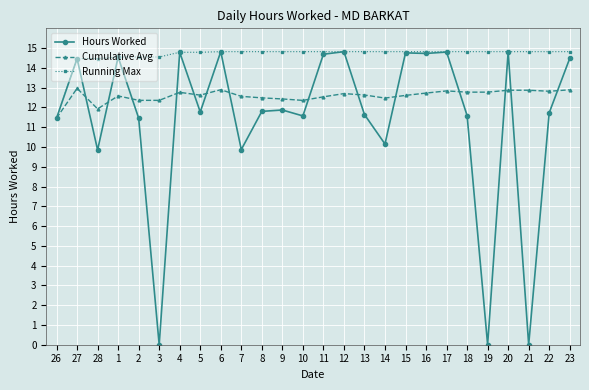

How many lines are shown in the chart?

3